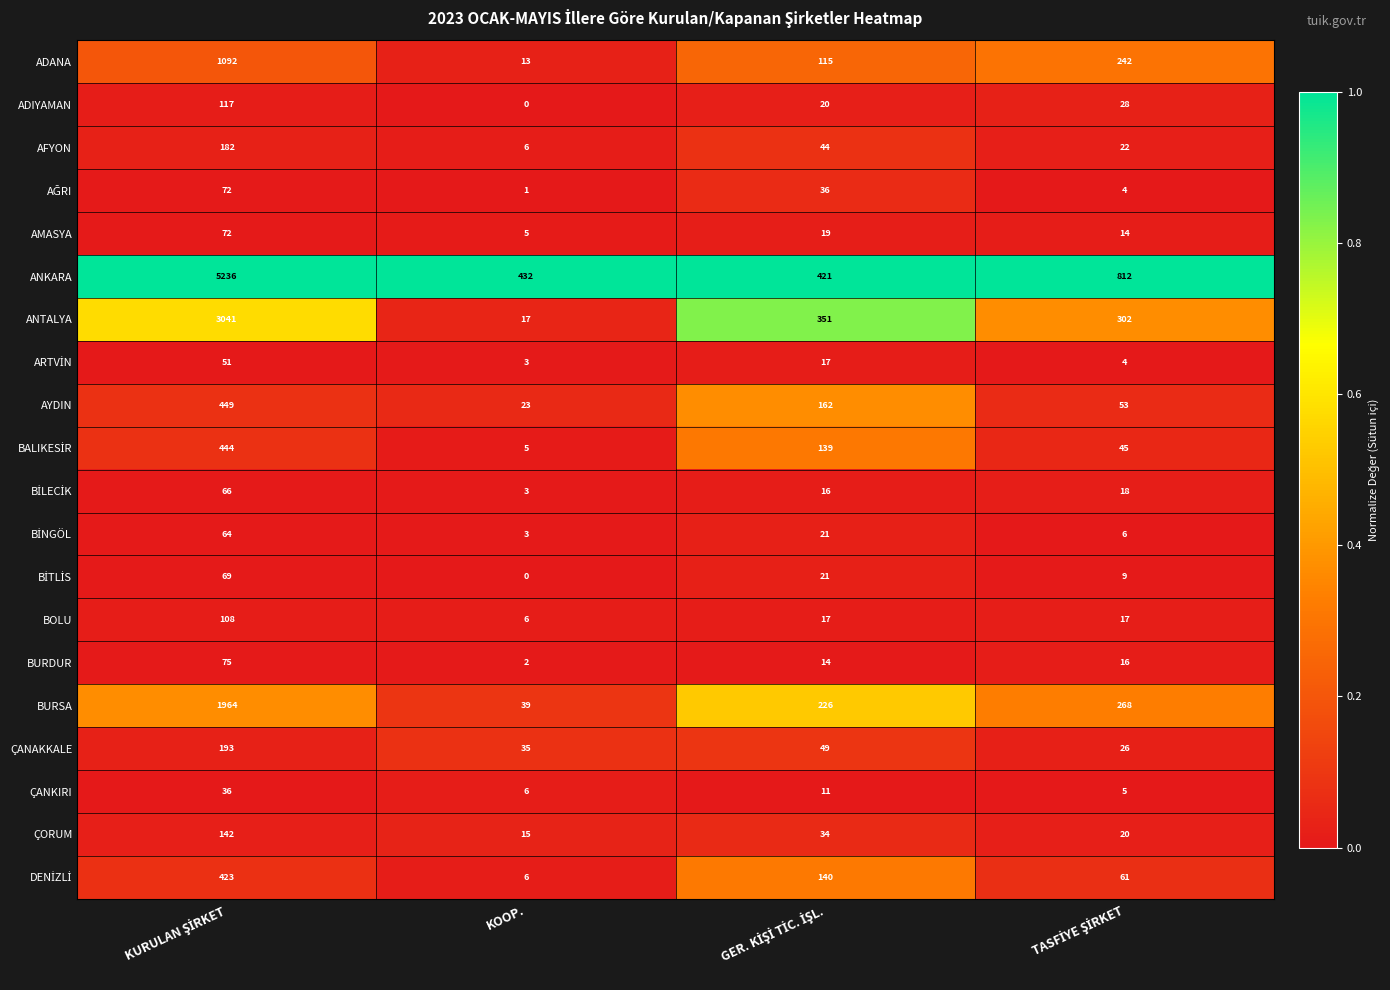

Is it true that ADANA equals 19 at KOOP.?

False